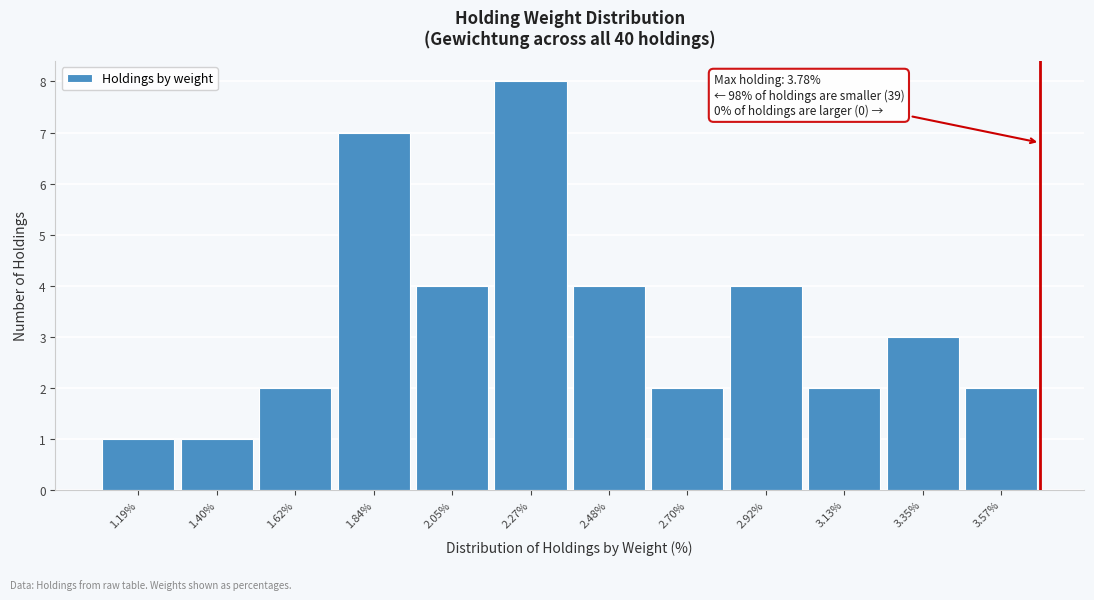

Reading left to right, list all the values displayed in this chart.

1	1	2	7	4	8	4	2	4	2	3	2